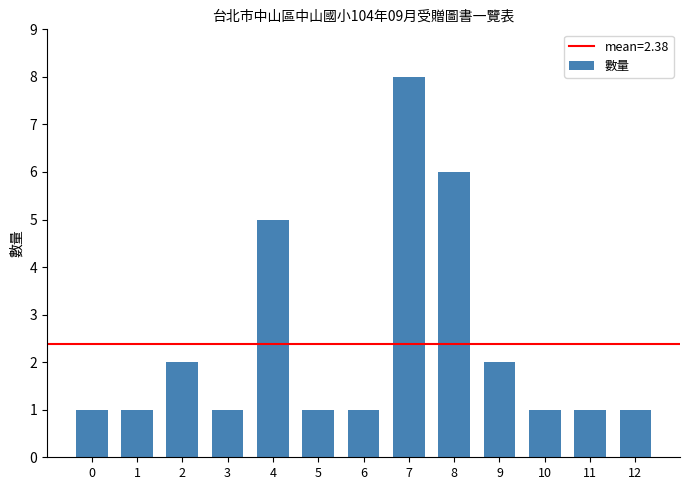

What is the maximum value shown in the chart?

8